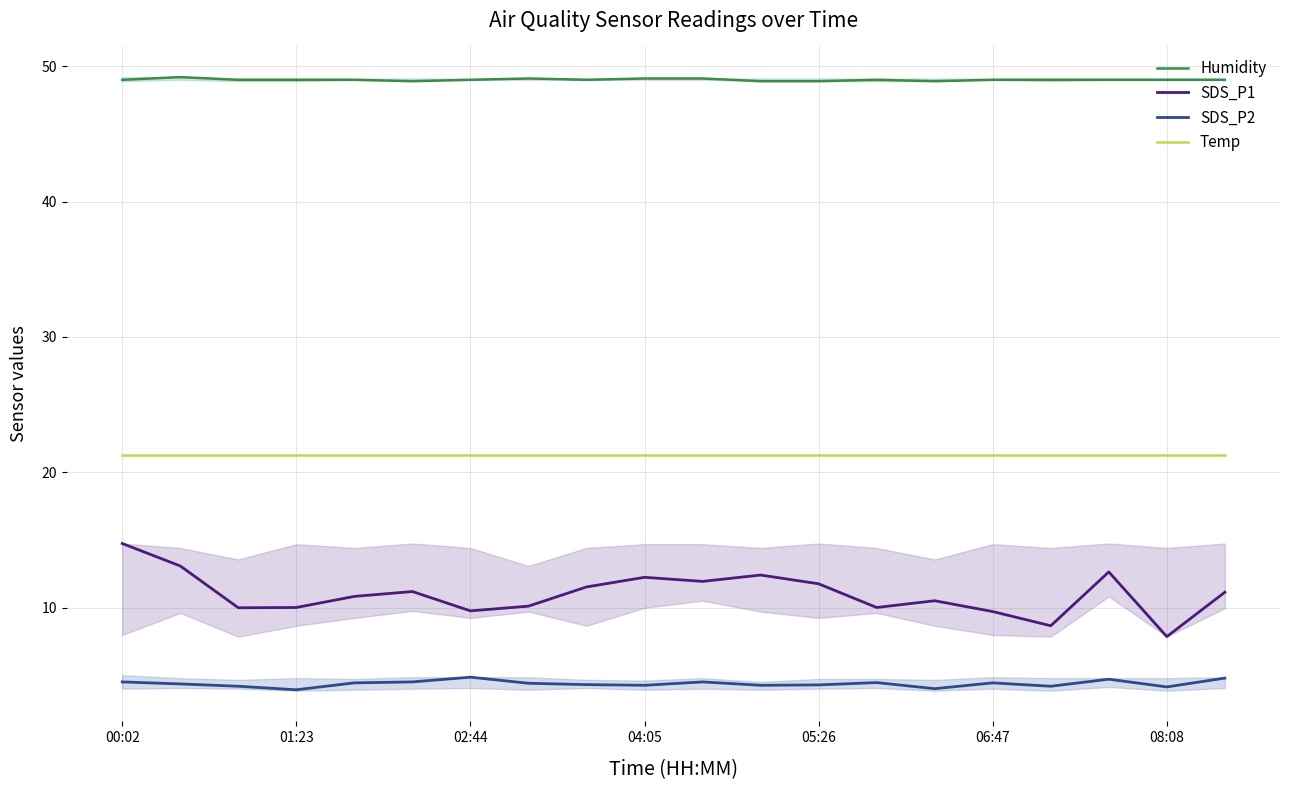

What is the average value of the Temp series?

21.3